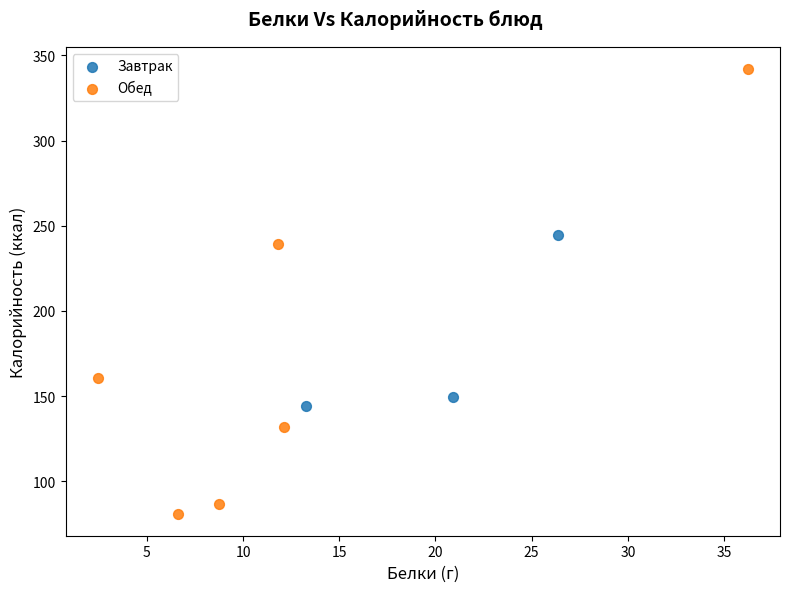

Which series reaches the maximum Y coordinate?

Обед